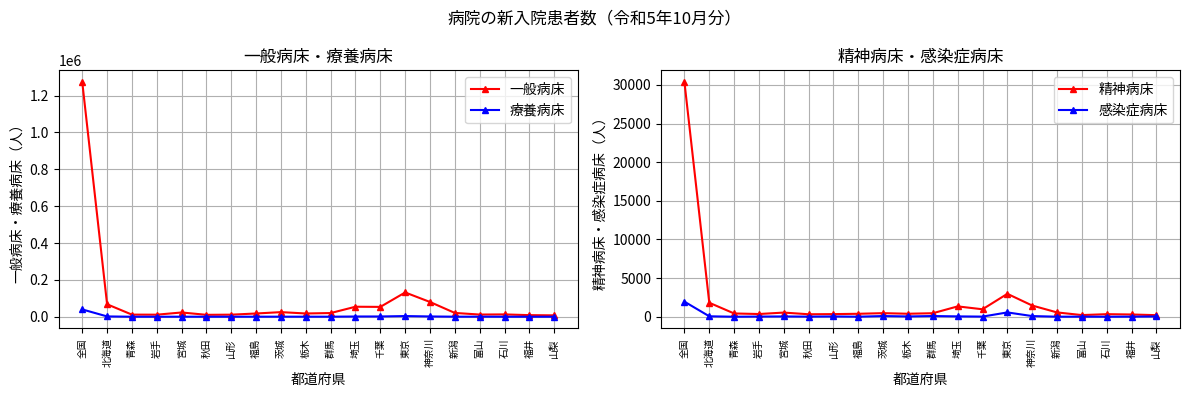

Rank the series by their maximum value, from lowest to highest.

感染症病床, 精神病床, 療養病床, 一般病床